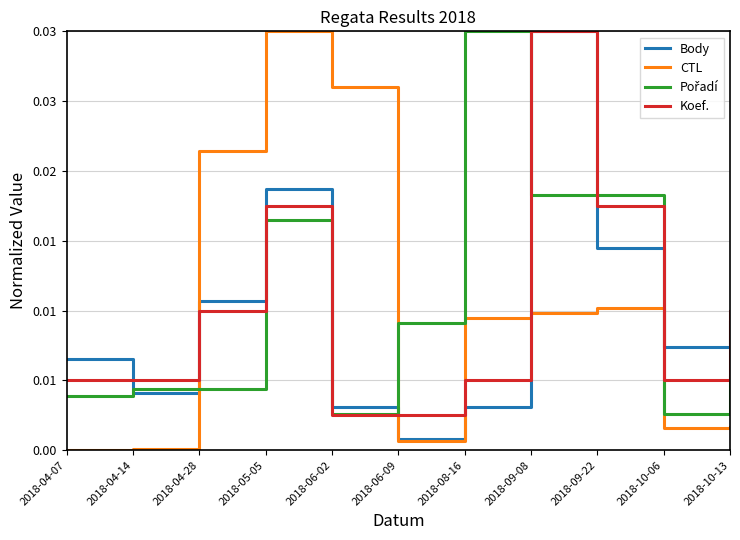

Which series has the widest spread of values?

CTL